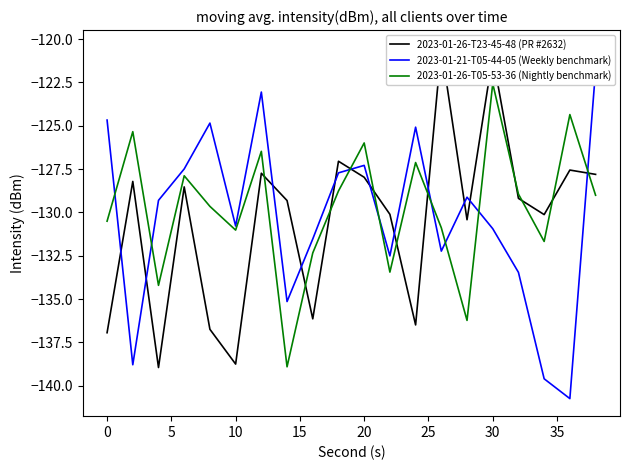

Does the chart have visible grid lines?

No